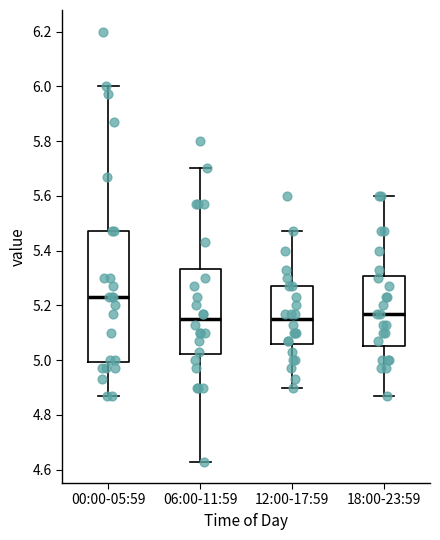

Comparing the boxes themselves (not the whiskers), which one is the tallest?

00:00-05:59